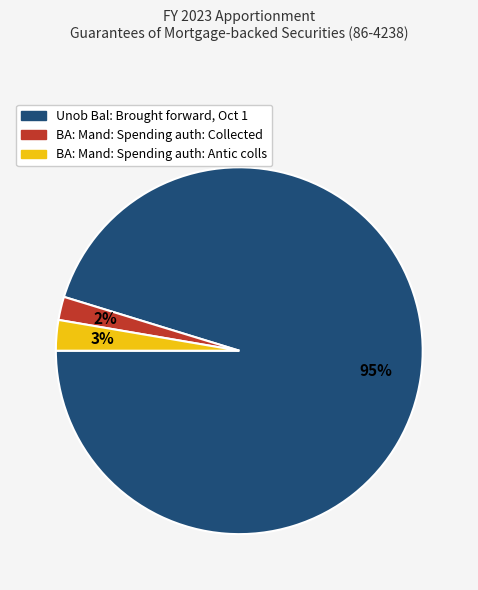

Which has a higher value, BA: Mand: Spending auth: Antic colls or BA: Mand: Spending auth: Collected?

BA: Mand: Spending auth: Antic colls